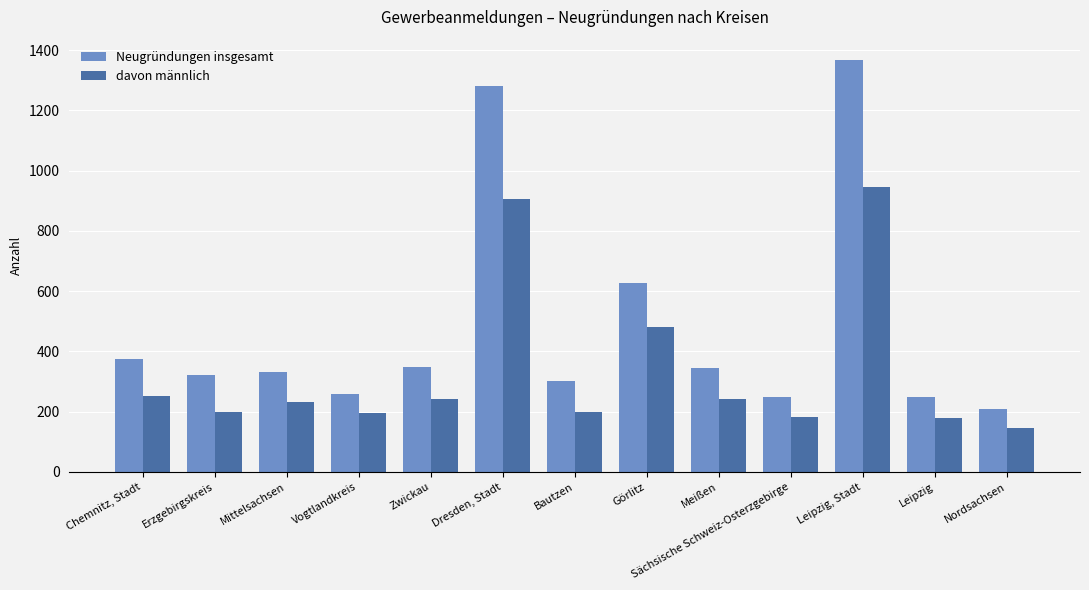

Rank the series by their maximum value, from highest to lowest.

Neugründungen insgesamt, davon männlich